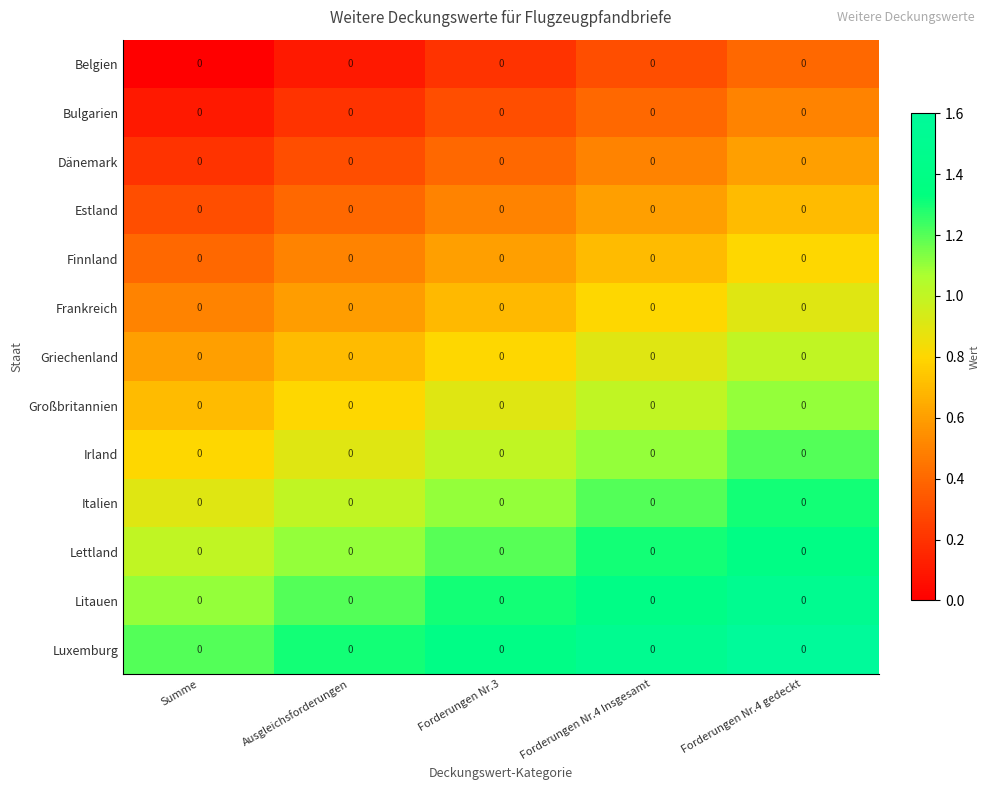

Is the value of Lettland at Ausgleichsforderungen greater than the value of Luxemburg at Forderungen Nr.3?

No